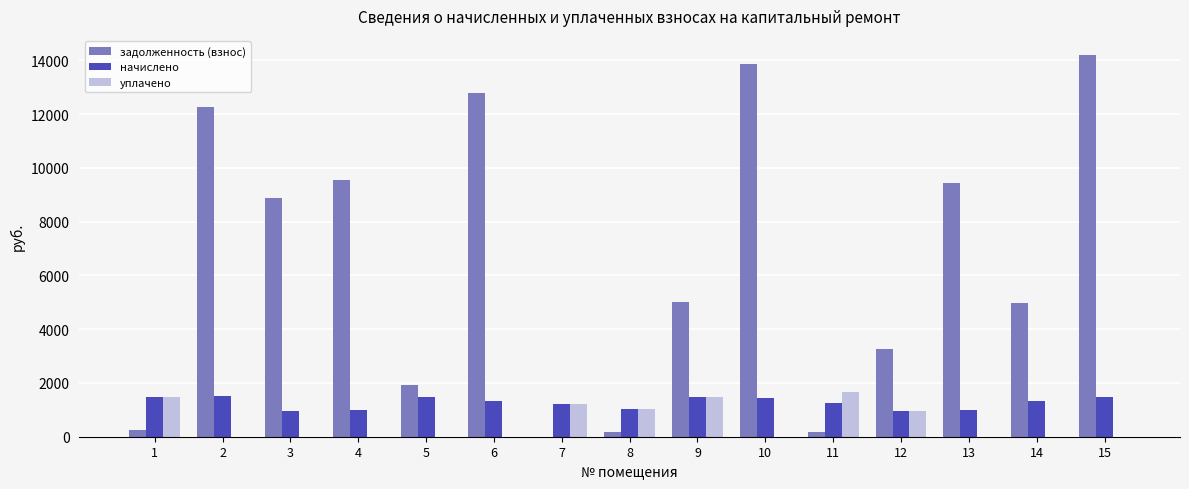

At which category is the sum across all series the highest?

15